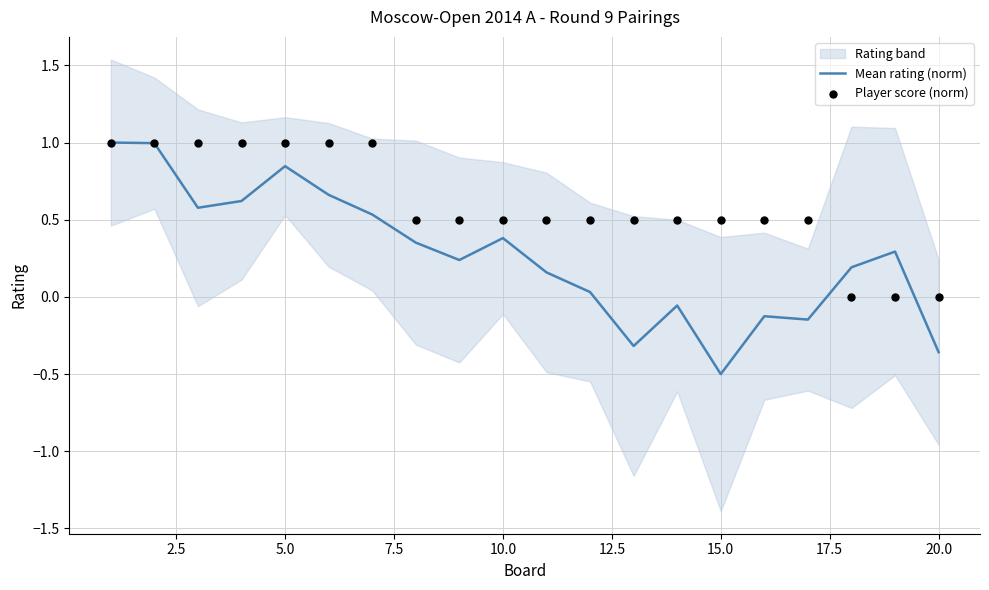

True or false: Mean rating (norm) has a value of -0.3 at 15.0.

False